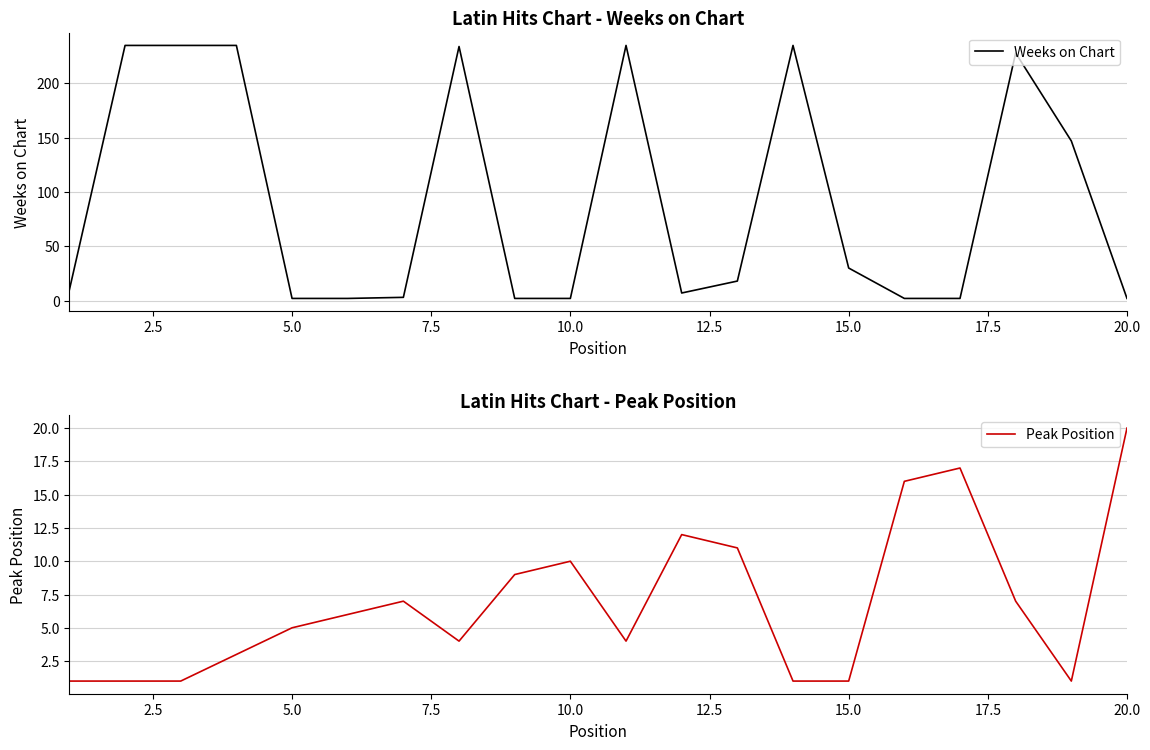

At which label does Peak Position reach its peak?

20.0